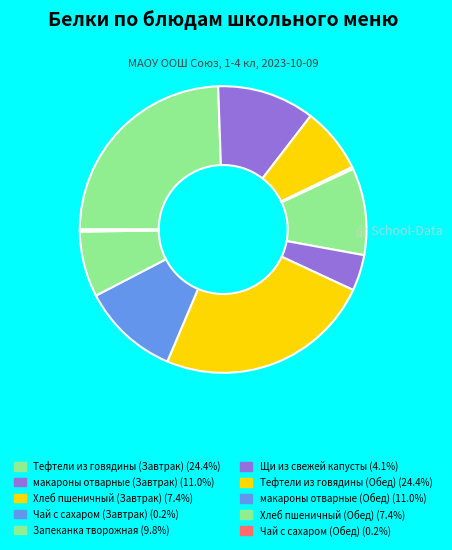

Do Щи из свежей капусты and Чай с сахаром (Завтрак) together represent more than half of the pie?

No